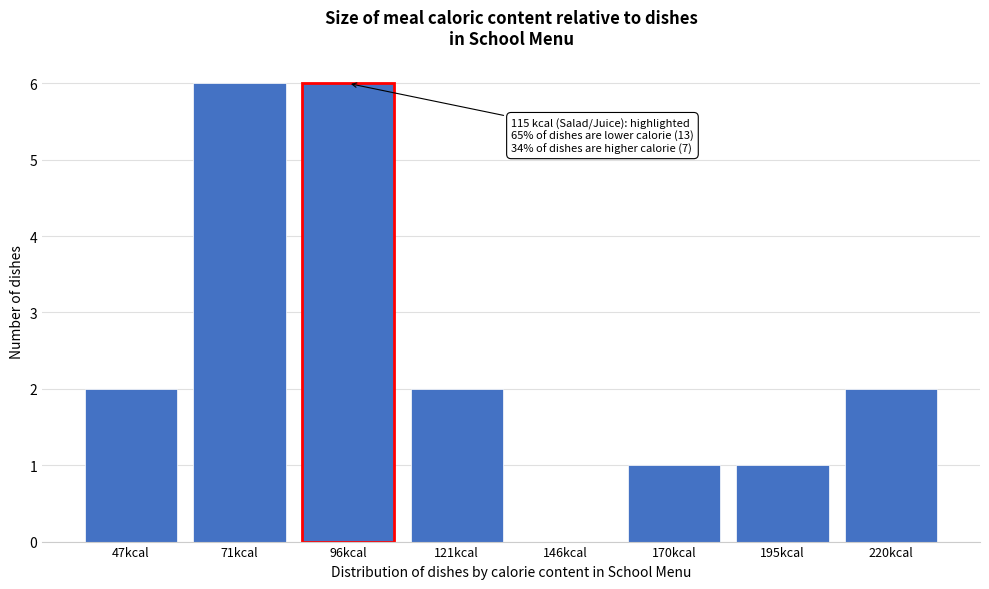

Reading right to left, extract all data points from this chart.

220kcal=2	195kcal=1	170kcal=1	146kcal=0	121kcal=2	96kcal=6	71kcal=6	47kcal=2